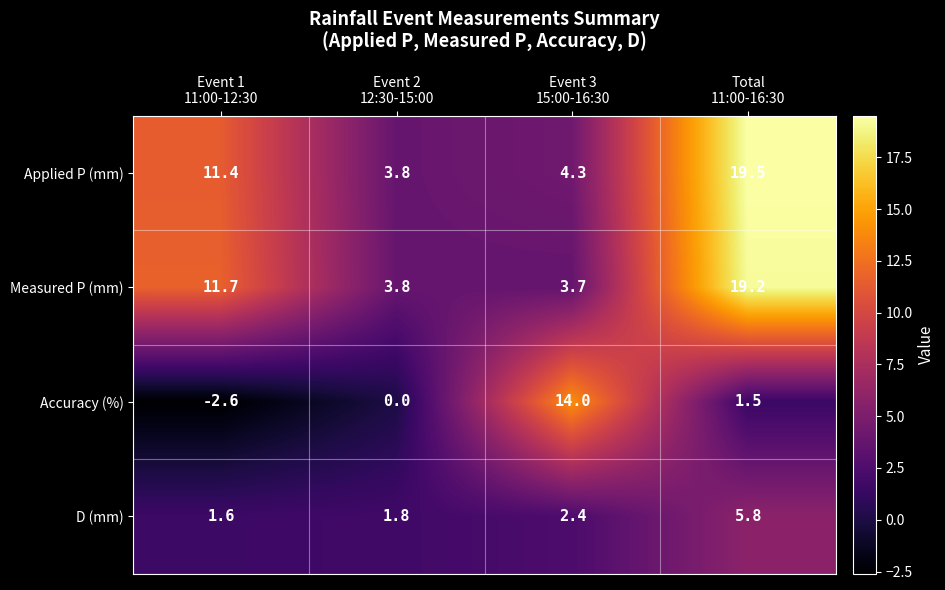

What is the difference between the maximum and minimum values in the Applied P (mm) series?

15.7